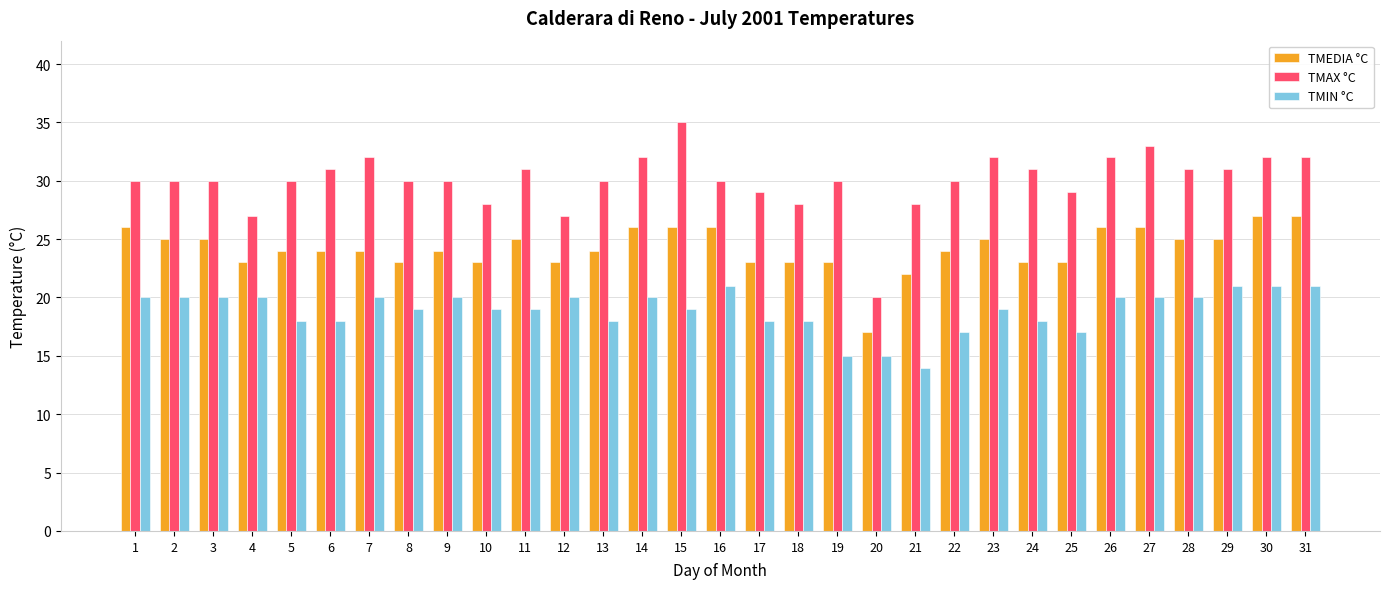

List the series in order of their overall mean, lowest first.

TMIN °C, TMEDIA °C, TMAX °C